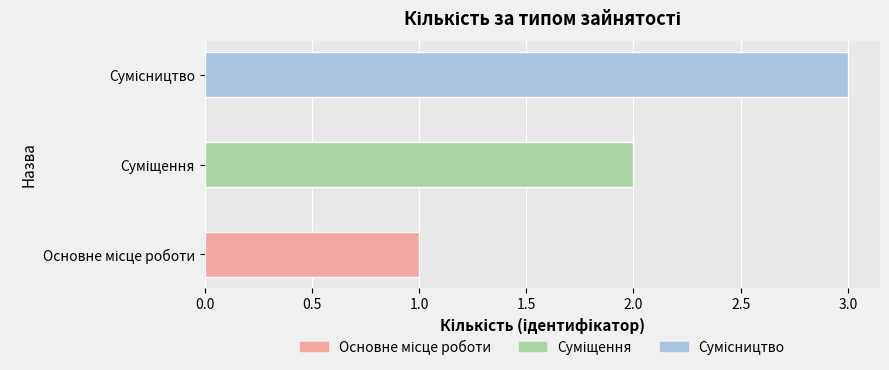

What is the greatest value displayed?

3